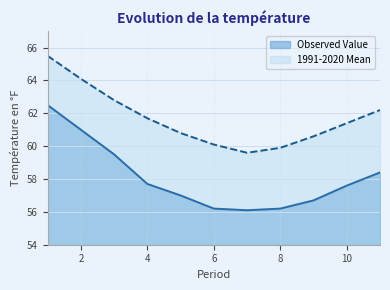

Read the Observed Value value at 10.

57.6